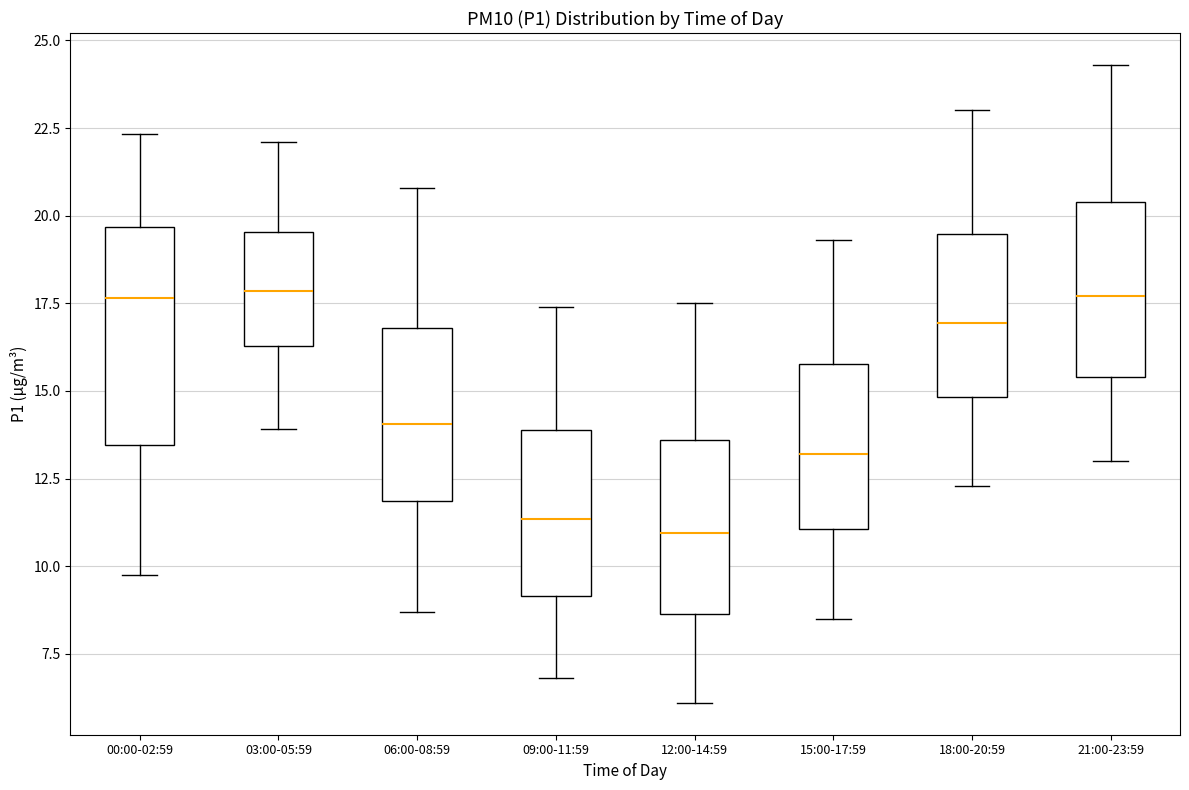

Reading left to right, transcribe this box plot: for each box, give where its median line is, the range the box spans, and where its two whiskers end, as read against the y-axis. The values are not printed on the chart, so give them approximately, as read against the axis.

00:00-02:59: median 17.5, box 13.5 to 19.5, whiskers 10.0 to 22.5
03:00-05:59: median 18.0, box 16.5 to 19.5, whiskers 14.0 to 22.0
06:00-08:59: median 14.0, box 12.0 to 17.0, whiskers 8.5 to 21.0
09:00-11:59: median 11.5, box 9.0 to 14.0, whiskers 7.0 to 17.5
12:00-14:59: median 11.0, box 8.5 to 13.5, whiskers 6.0 to 17.5
15:00-17:59: median 13.0, box 11.0 to 16.0, whiskers 8.5 to 19.5
18:00-20:59: median 17.0, box 15.0 to 19.5, whiskers 12.5 to 23.0
21:00-23:59: median 17.5, box 15.5 to 20.5, whiskers 13.0 to 24.5